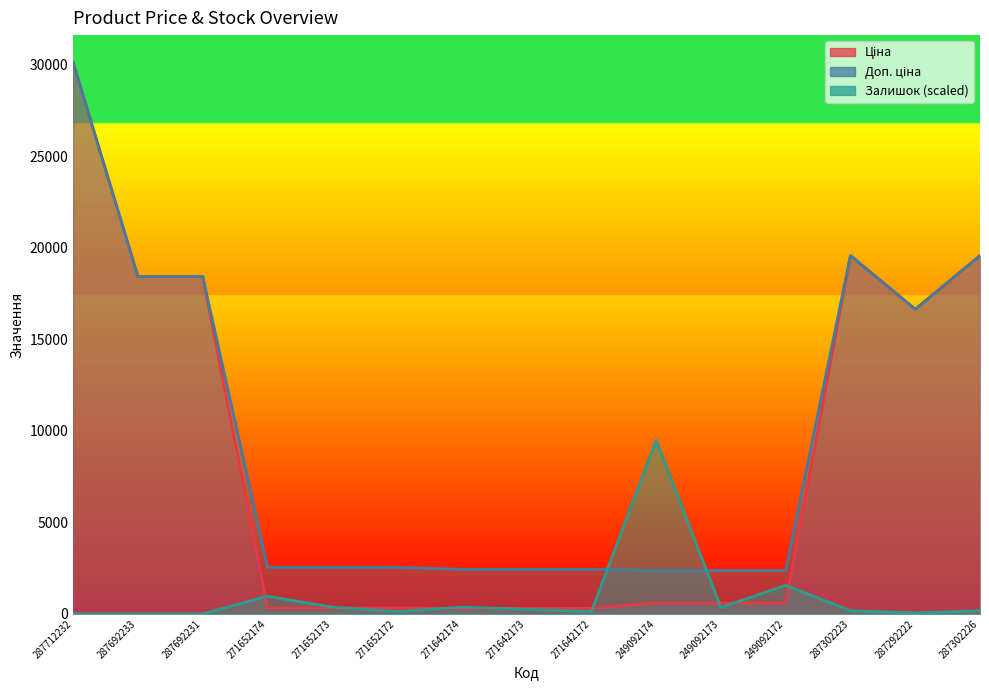

At how many categories does at least one series exceed 4935?

7